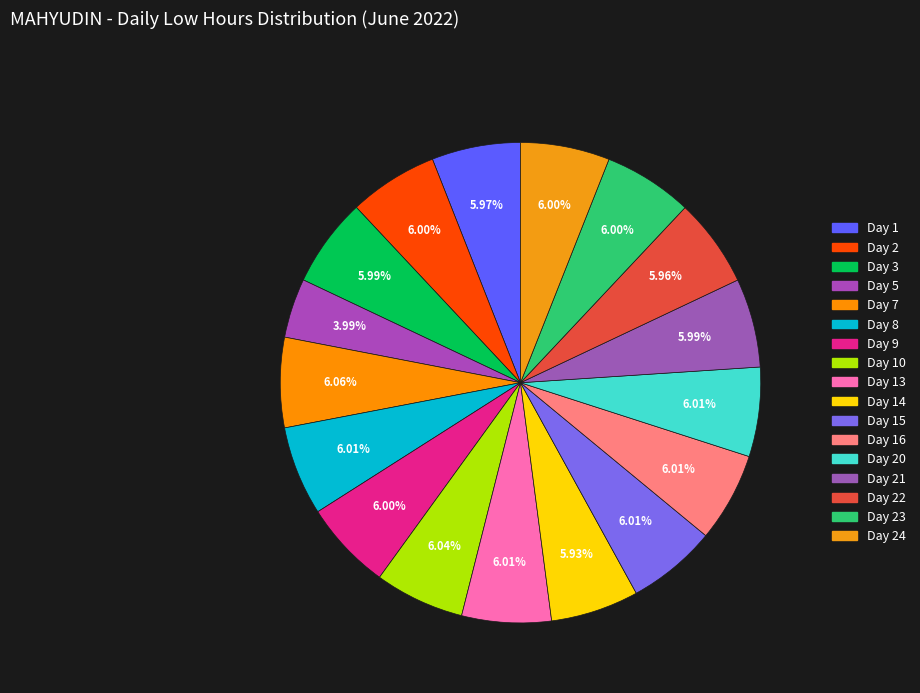

How many slices are in this pie chart?

17